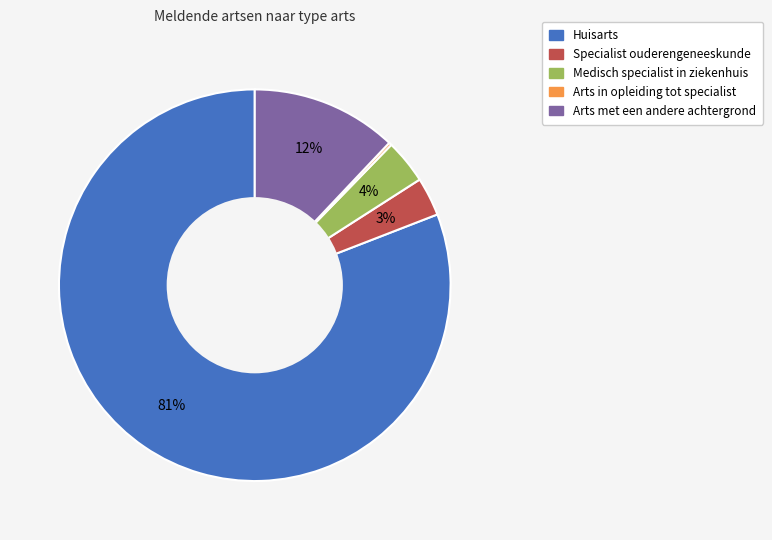

What percentage is the Specialist ouderengeneeskunde slice, to the nearest percent?

3%